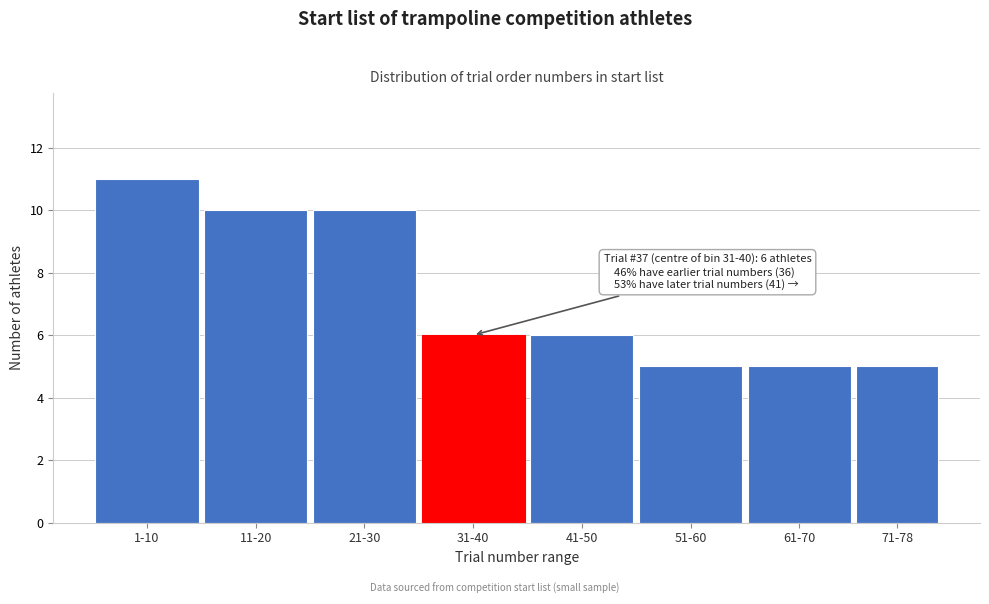

Reading right to left, transcribe all the data shown in this chart.

5	5	5	6	6	10	10	11